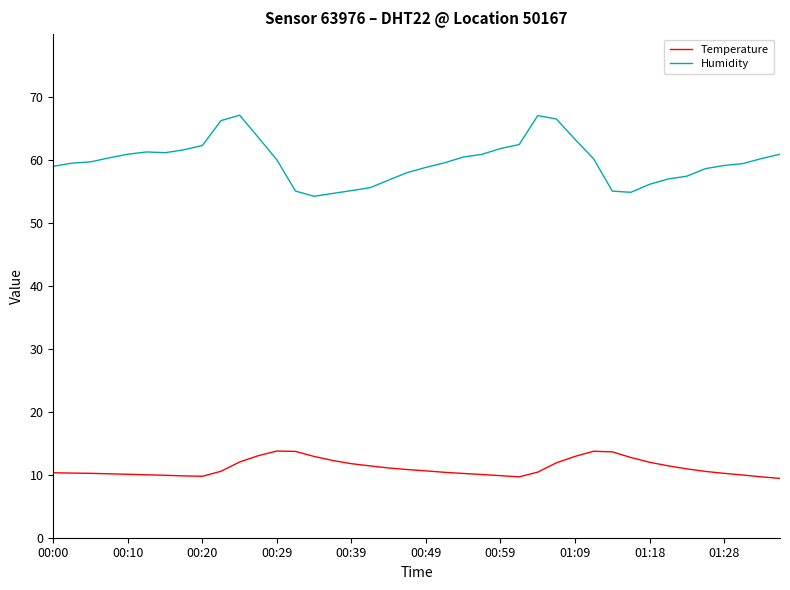

What is the minimum value shown in the chart?

9.4